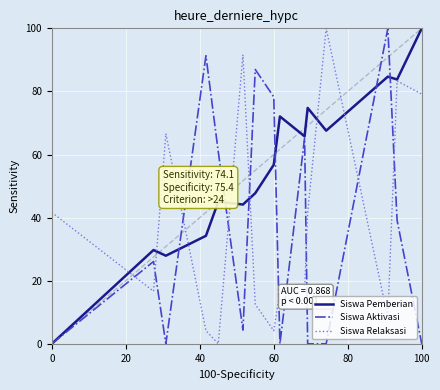

Is this an area chart (filled region under the line)?

No